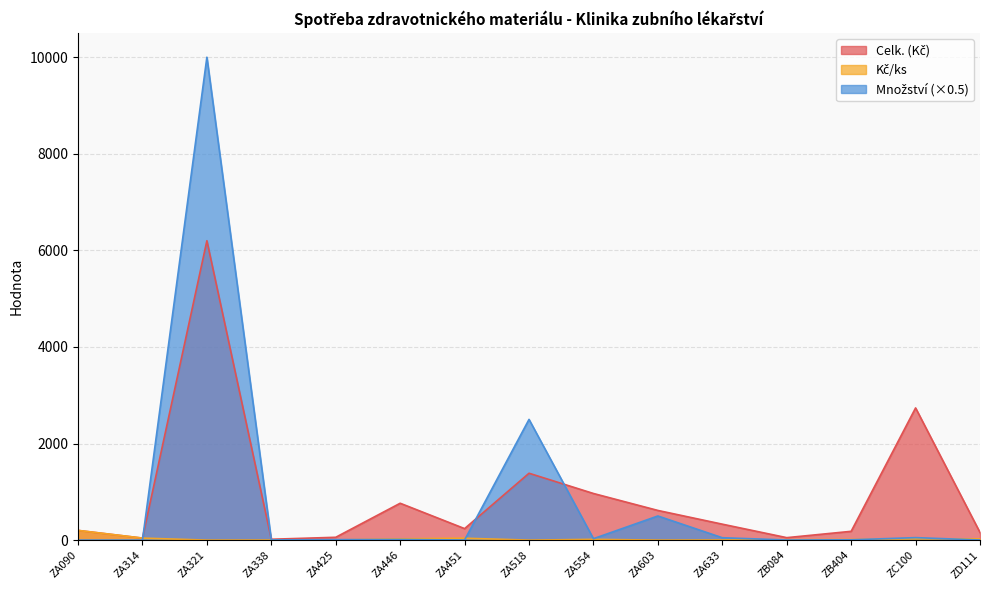

At which label does Celk. (Kč) first exceed 238?

ZA321